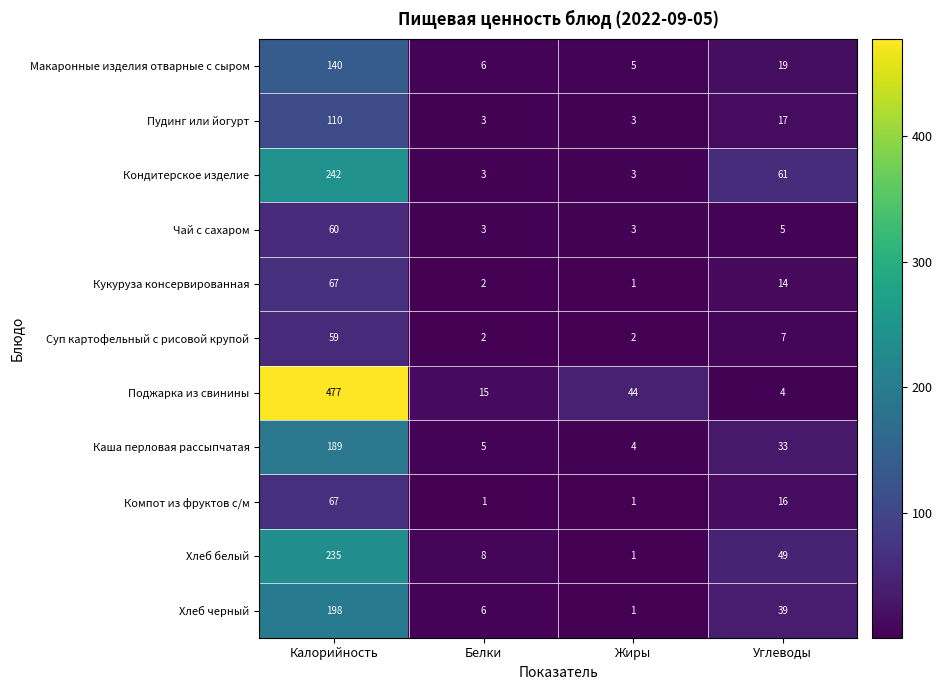

Count the number of data series in this chart.

11